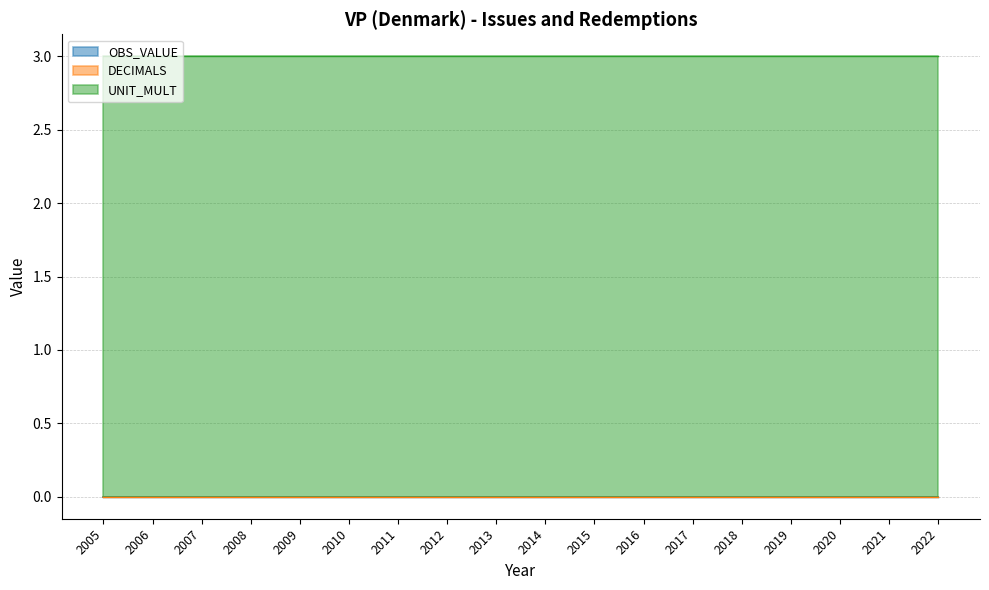

Does the chart have visible grid lines?

Yes